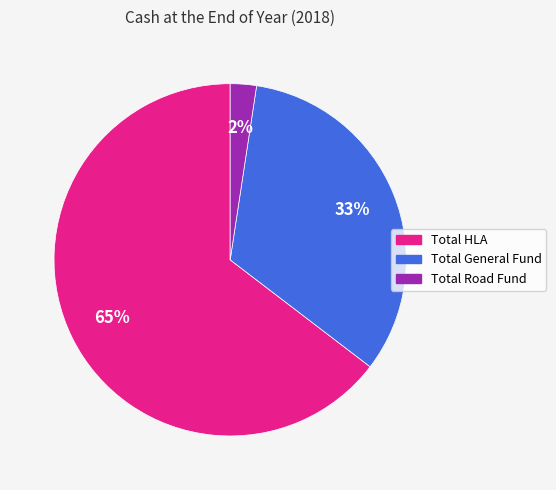

How many slices are in this pie chart?

3